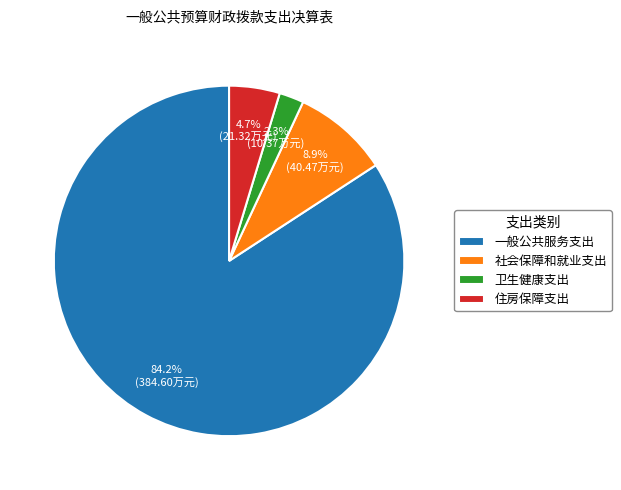

How many segments does this pie chart have?

4